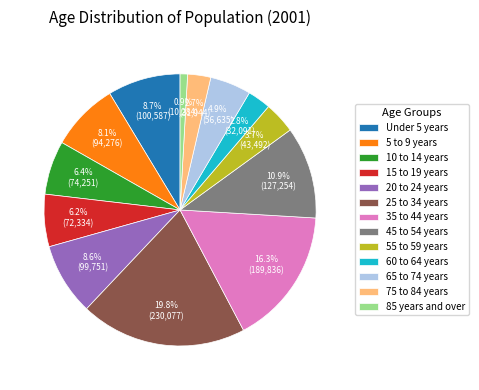

To the nearest percent, what is the difference between the largest and smallest slice percentages?

19%